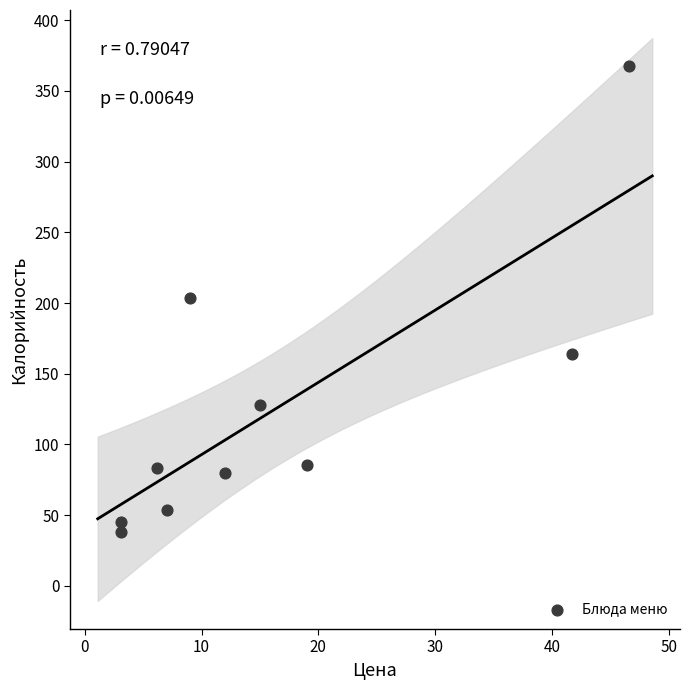

What is the range of Y values (max minus min)?

329.8